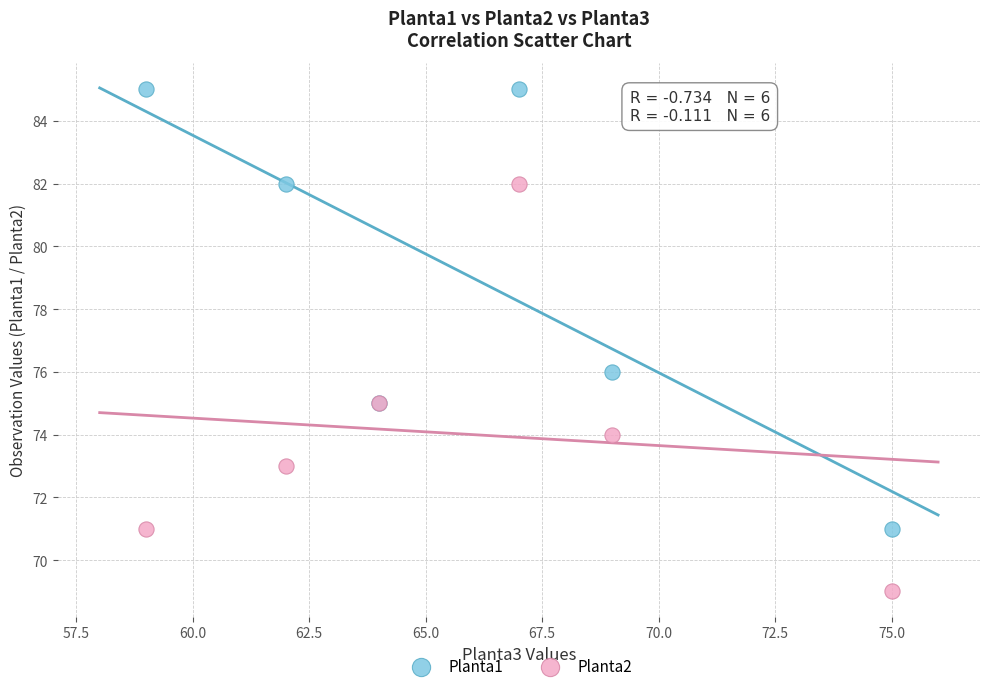

Which series contains the lowest Y value?

Planta2